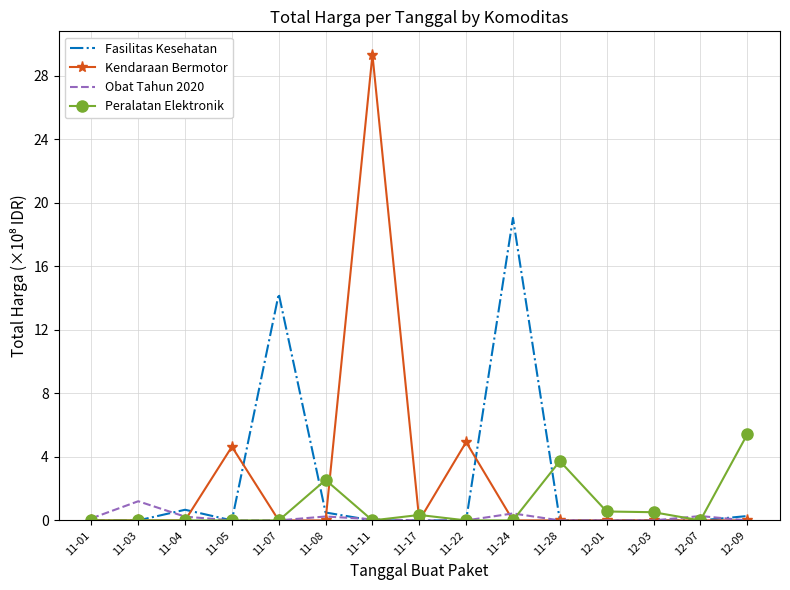

True or false: Fasilitas Kesehatan and Peralatan Elektronik intersect in this chart.

True